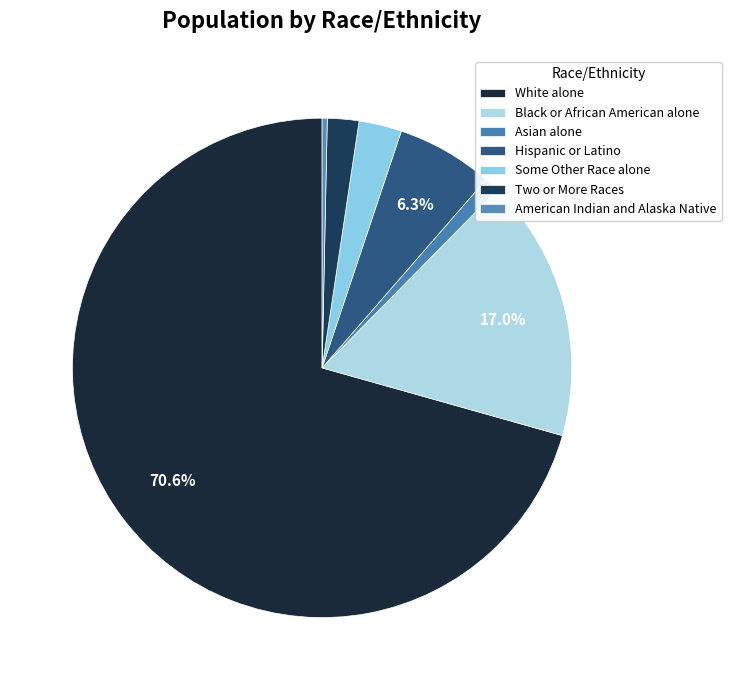

What is the change in value from White alone to Black or African American alone?

-29856